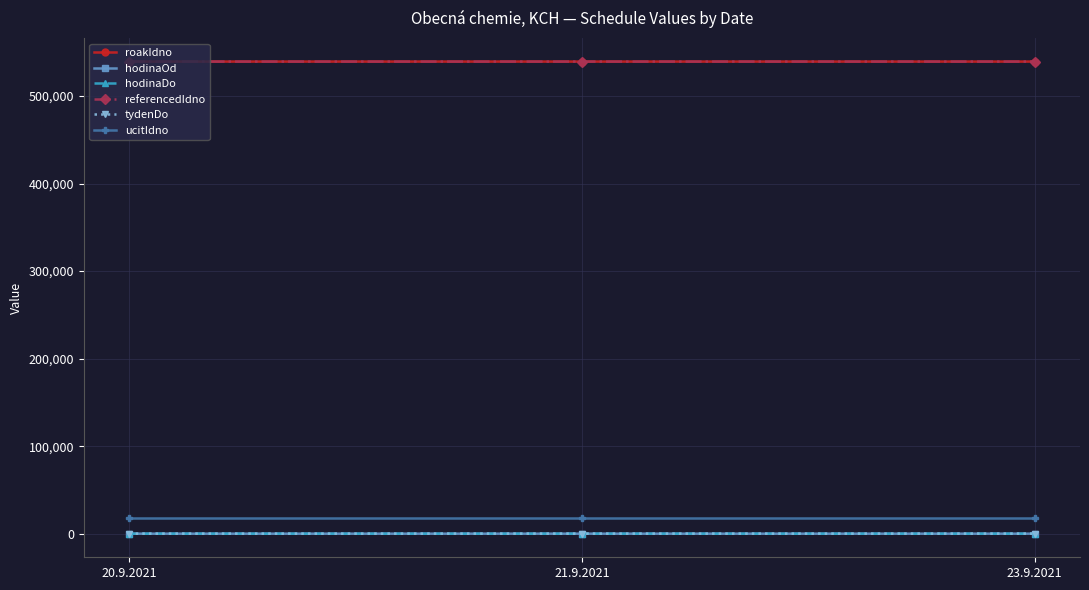

Rank the series at 20.9.2021 from highest to lowest value.

roakIdno, referencedIdno, ucitIdno, tydenDo, hodinaOd, hodinaDo